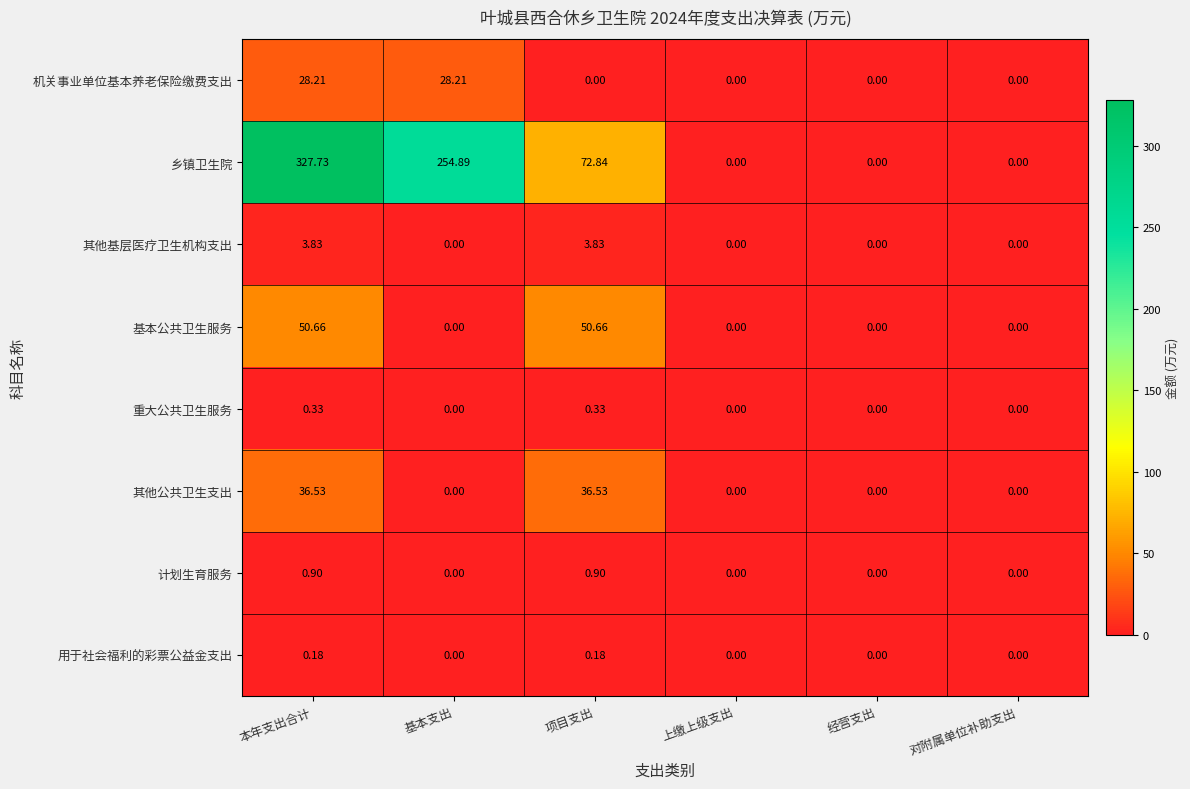

Between 本年支出合计 and 经营支出, which series saw the biggest shift?

乡镇卫生院